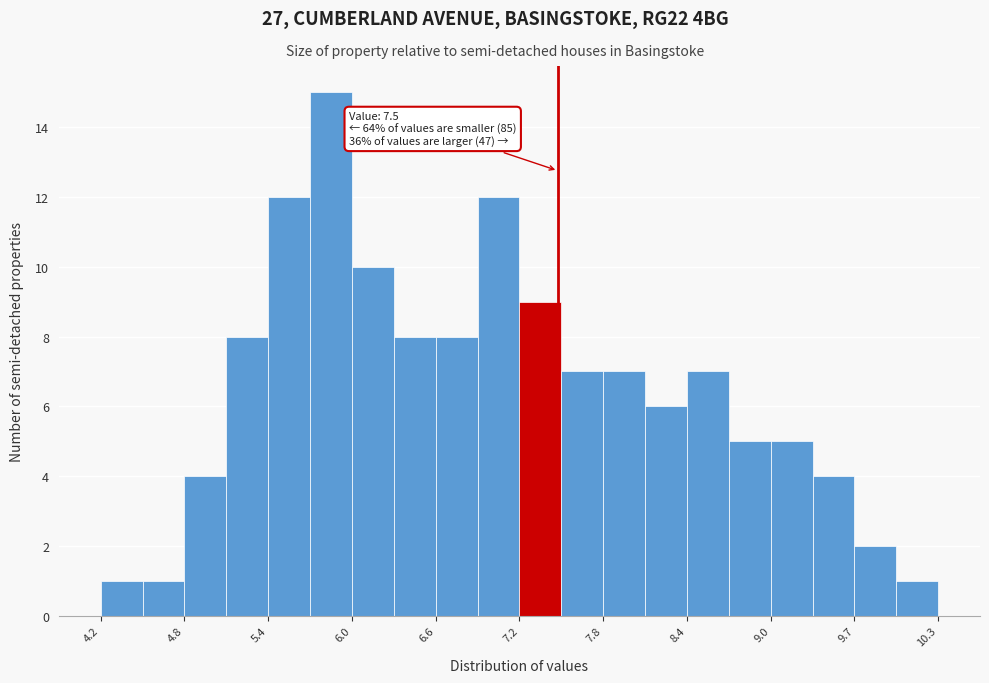

Around what value on the x-axis is the tallest bar? Give the approximate position of its centre, as read against the axis.

5.9